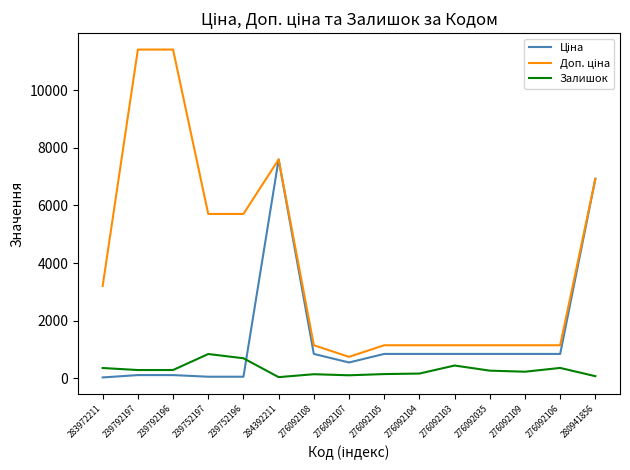

How many series are shown in this chart?

3